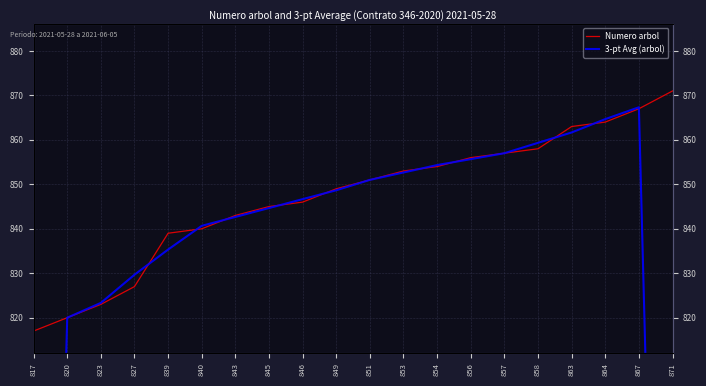

True or false: Numero arbol has more than 2 interior local peaks.

False